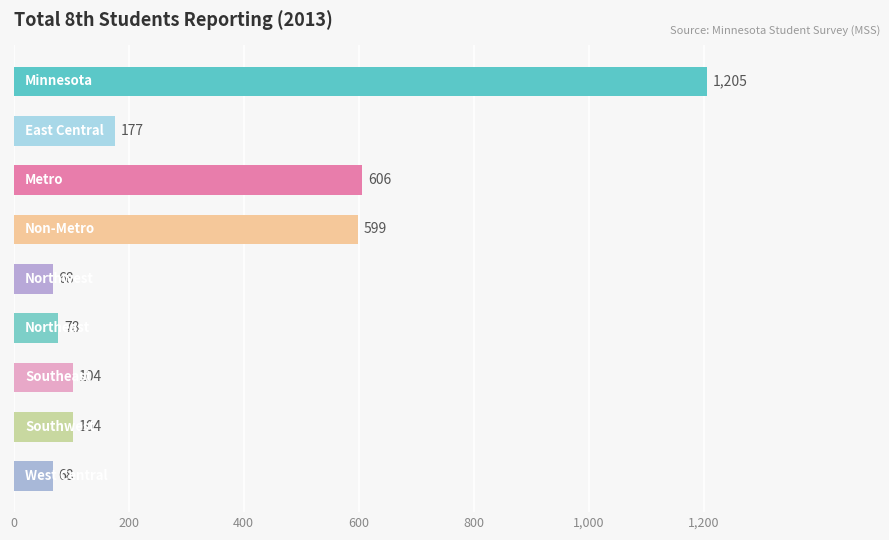

What is the minimum value shown in the chart?

68